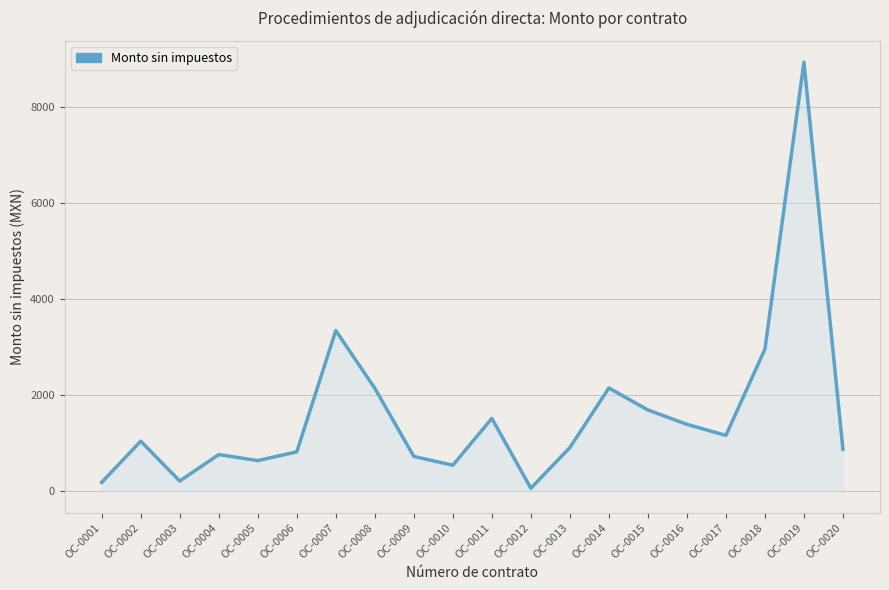

What is the difference between the values at OC-0020 and OC-0006?

51.5